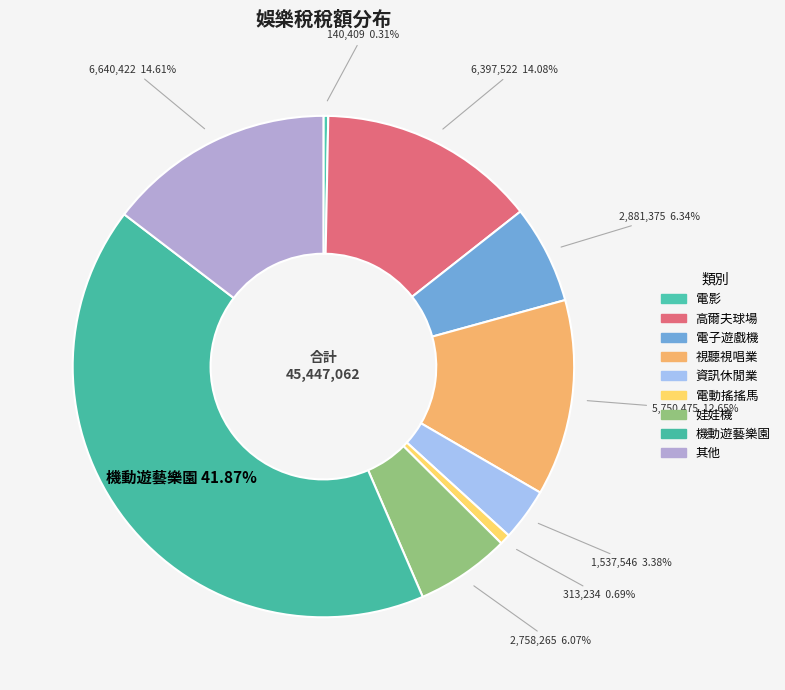

What percentage is the 其他 slice, to the nearest percent?

15%